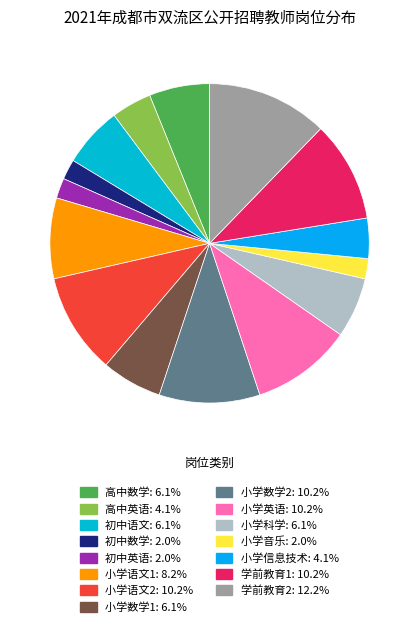

Does any single category account for the majority?

No